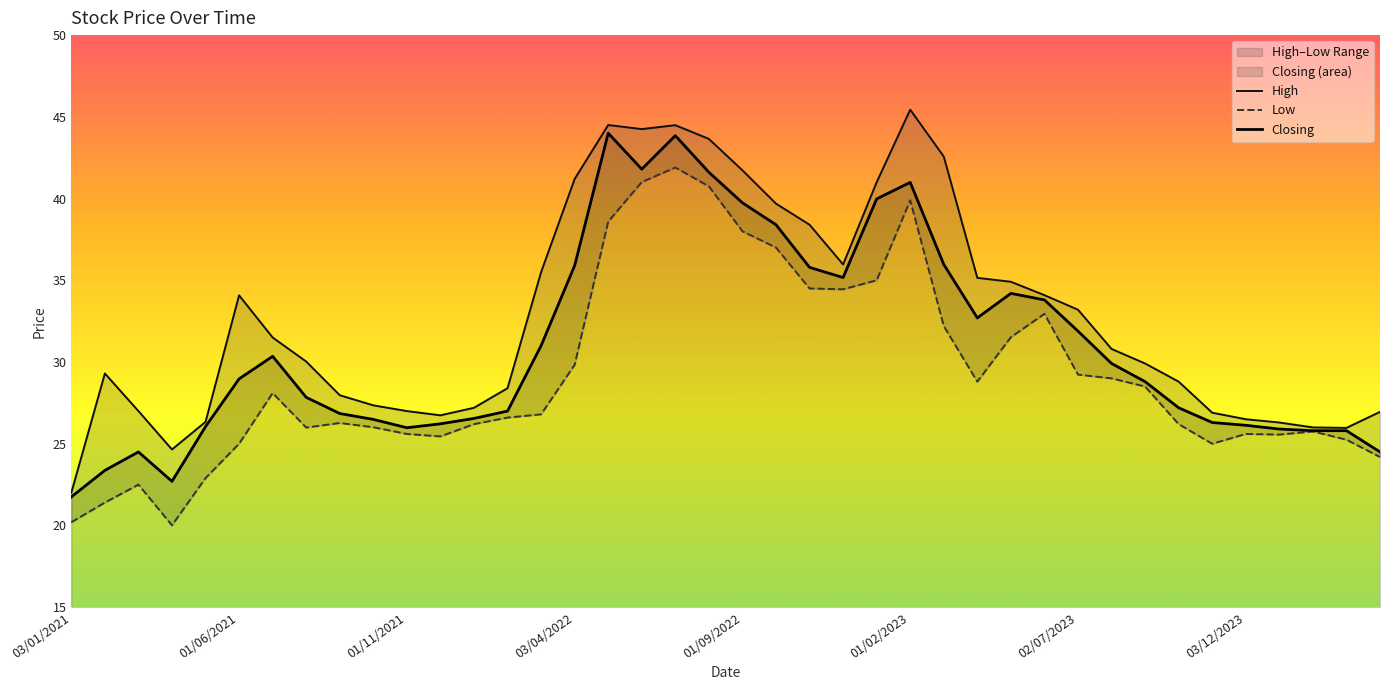

Reading left to right, what are all the values shown in this chart?

High: 22.0	29.3	27.0	24.6	26.3	34.1	31.5	30.0	28.0	27.4	27.0	26.7	27.2	28.4	35.5	41.2	44.5	44.2	44.5	43.6	41.7	39.7	38.4	36.0	41.0	45.4	42.6	35.1	34.9	34.1	33.2	30.8	29.9	28.8	26.9	26.5	26.3	26.0	26.0	26.9
Low: 20.2	21.4	22.5	20.0	22.9	25.0	28.1	26.0	26.3	26.0	25.6	25.4	26.2	26.6	26.8	29.8	38.6	41.0	41.9	40.8	38.0	37.0	34.5	34.5	35.0	39.9	32.2	28.8	31.5	33.0	29.2	29.0	28.5	26.2	25.0	25.6	25.6	25.8	25.2	24.2
Closing: 21.8	23.4	24.5	22.7	26.1	29.0	30.4	27.8	26.9	26.5	26.0	26.2	26.6	27.0	31.0	35.9	44.0	41.8	43.9	41.6	39.7	38.4	35.8	35.2	40.0	41.0	36.0	32.7	34.2	33.8	31.9	29.9	28.8	27.2	26.3	26.1	25.9	25.8	25.8	24.5